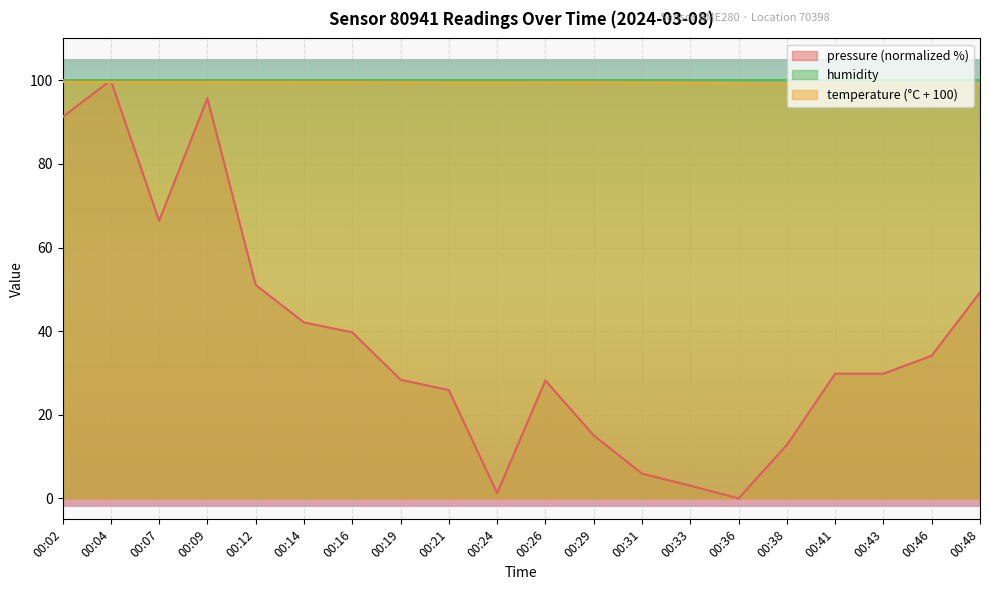

Is the value of temperature at 00:24 greater than the value of pressure at 00:36?

Yes